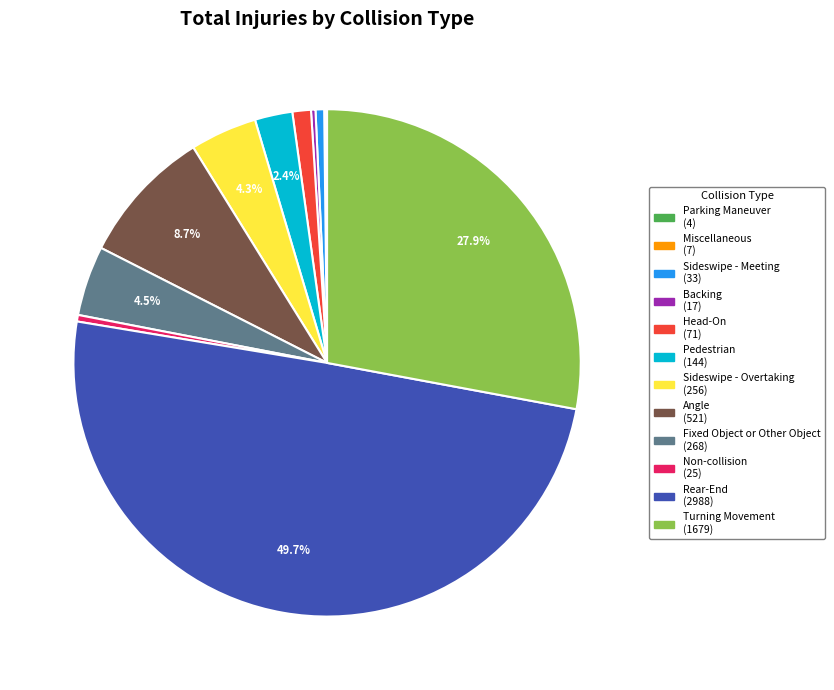

Approximately how many times larger is the value at Angle (521) compared to Backing (17)?

30.6